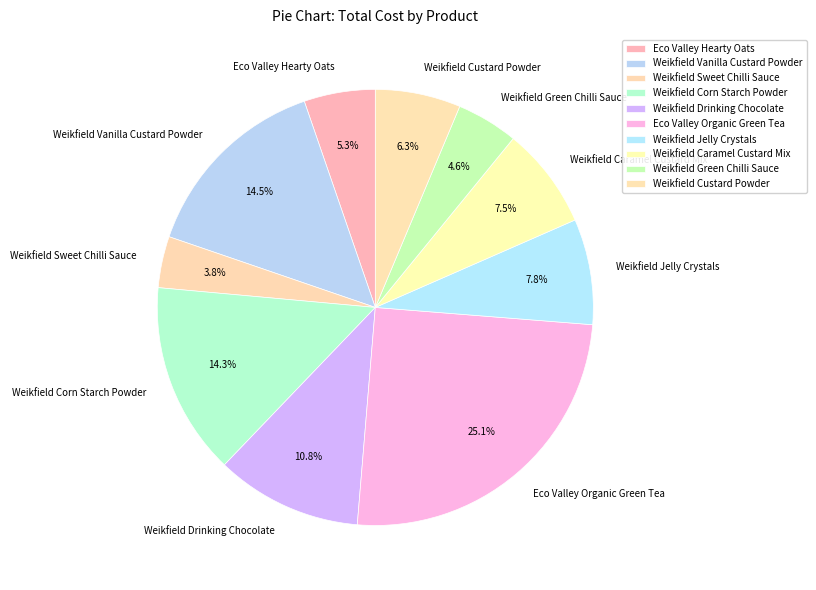

What is the smallest slice in the pie chart?

Weikfield Sweet Chilli Sauce